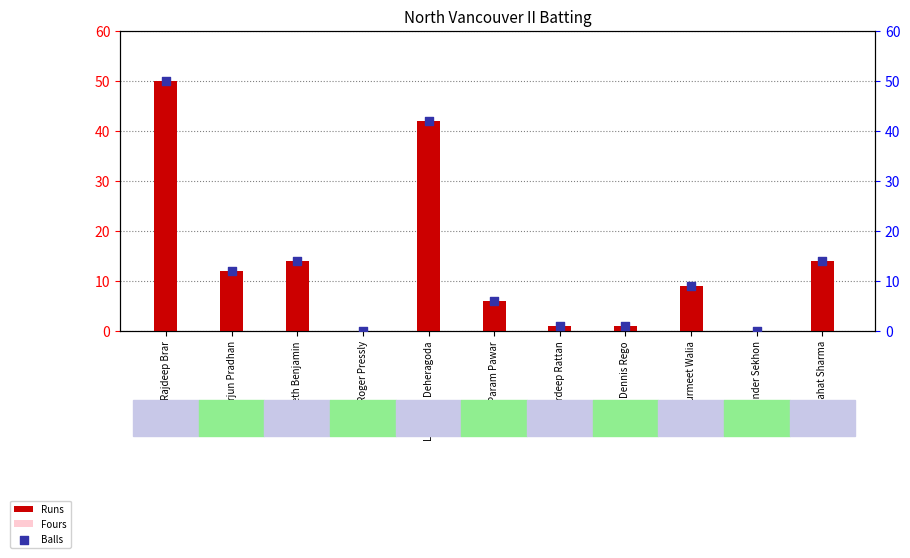

At how many categories does at least one series exceed 10?

5